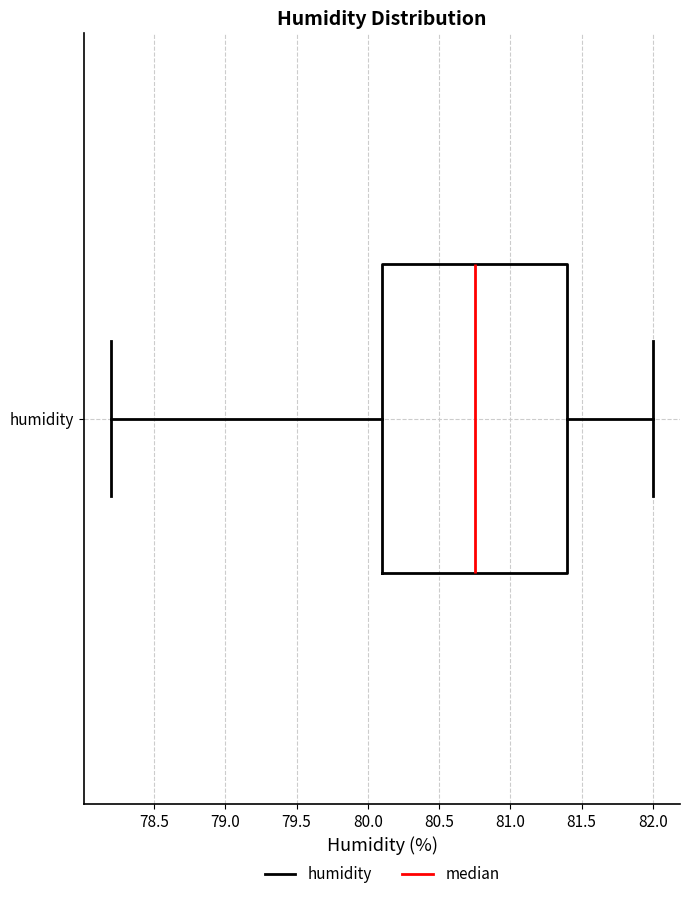

Transcribe this box plot: give where the median line is, the range the box spans, and where the two whiskers end, as read against the x-axis. The values are not printed on the chart, so give them approximately, as read against the axis.

median 80.75, box 80.10 to 81.40, whiskers 78.20 to 82.00